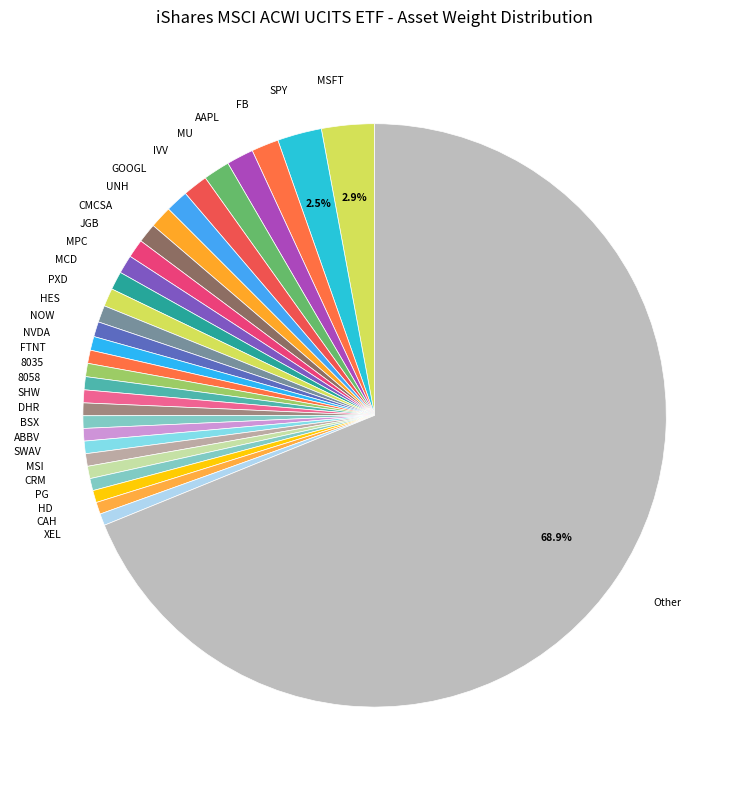

To the nearest percent, what is the difference between the largest and smallest slice percentages?

68%